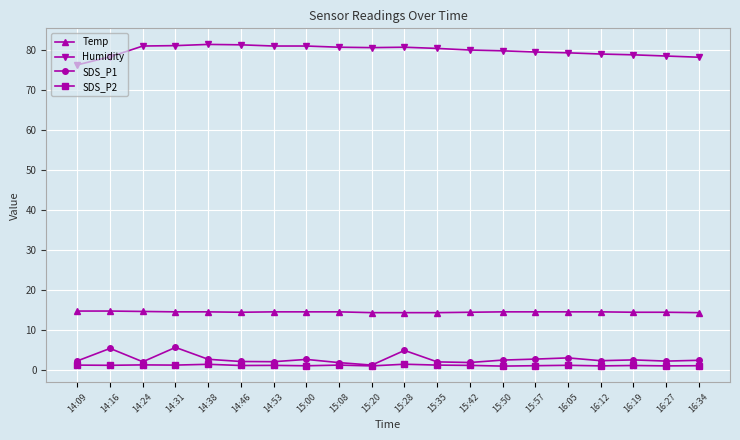

At how many categories does at least one series exceed 55?

20